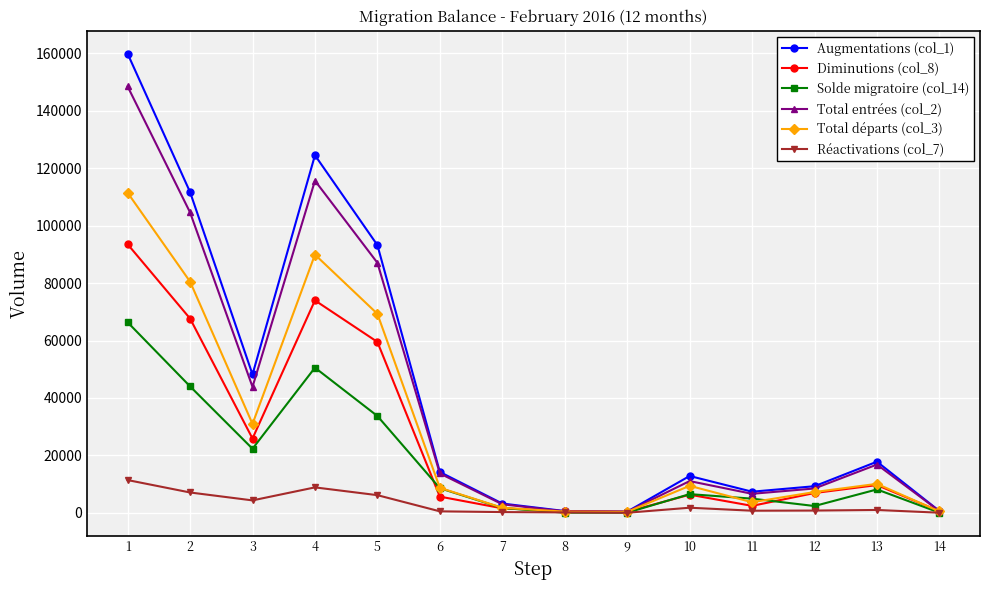

Where do Diminutions (col_8) and Solde migratoire (col_14) first cross each other?

5 and 6